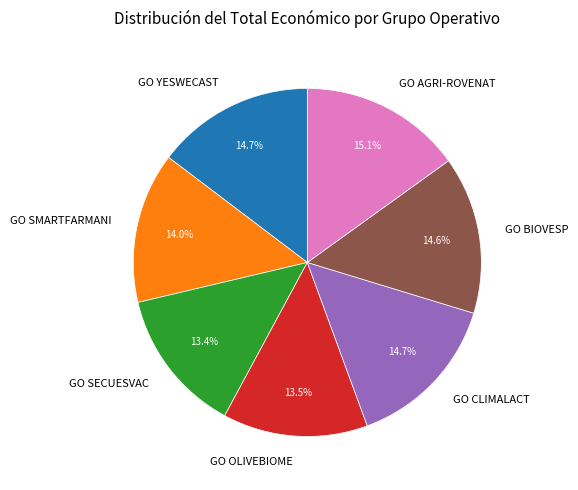

Combined, what portion of the pie is GO CLIMALACT and GO AGRI-ROVENAT?

29.8%